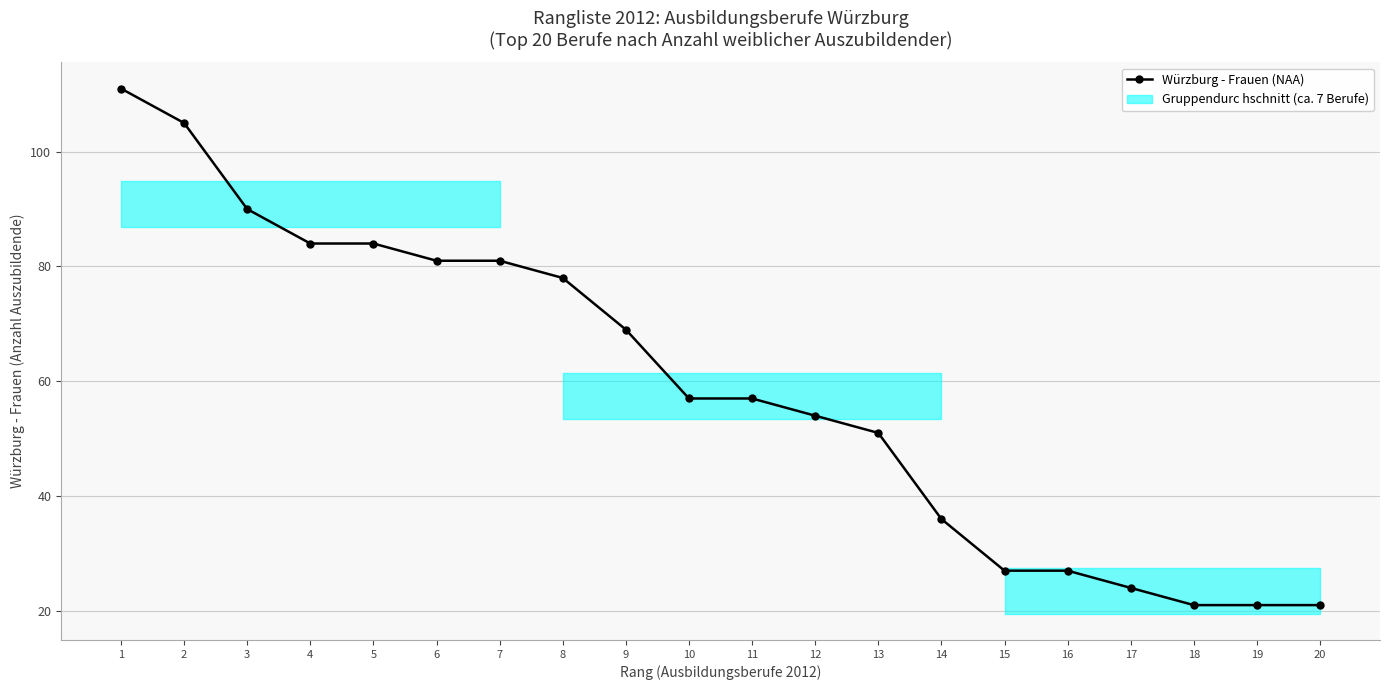

Where is the data nearest to the value 66?

9